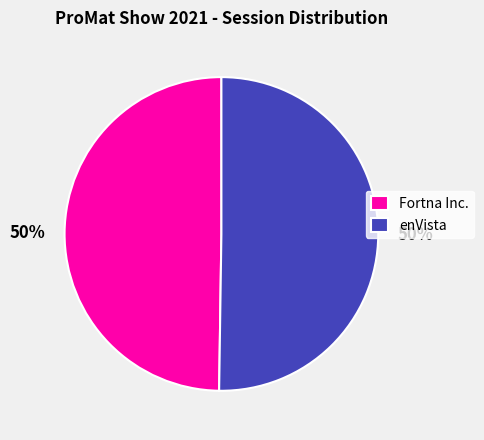

Is it true that enVista is 56% of the pie?

False